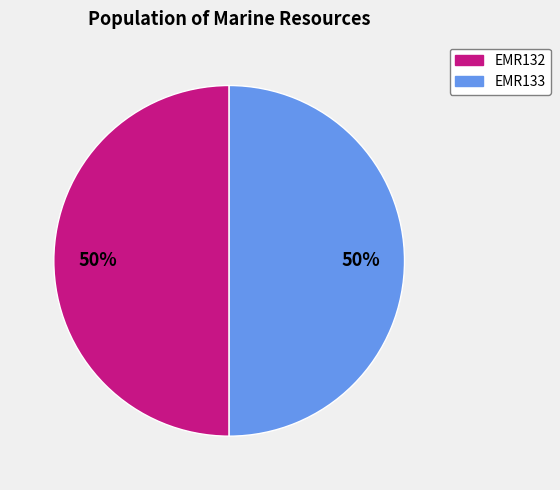

To the nearest percent, what is the average slice percentage?

50%